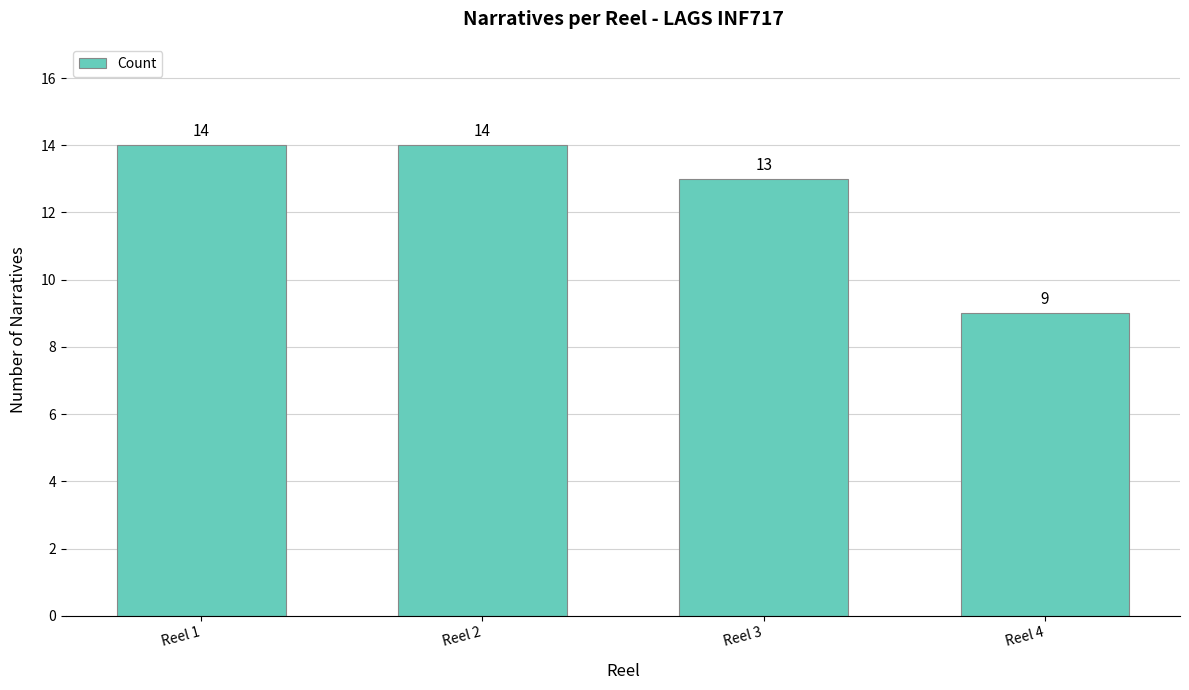

Reading left to right, transcribe all the data shown in this chart.

14	14	13	9